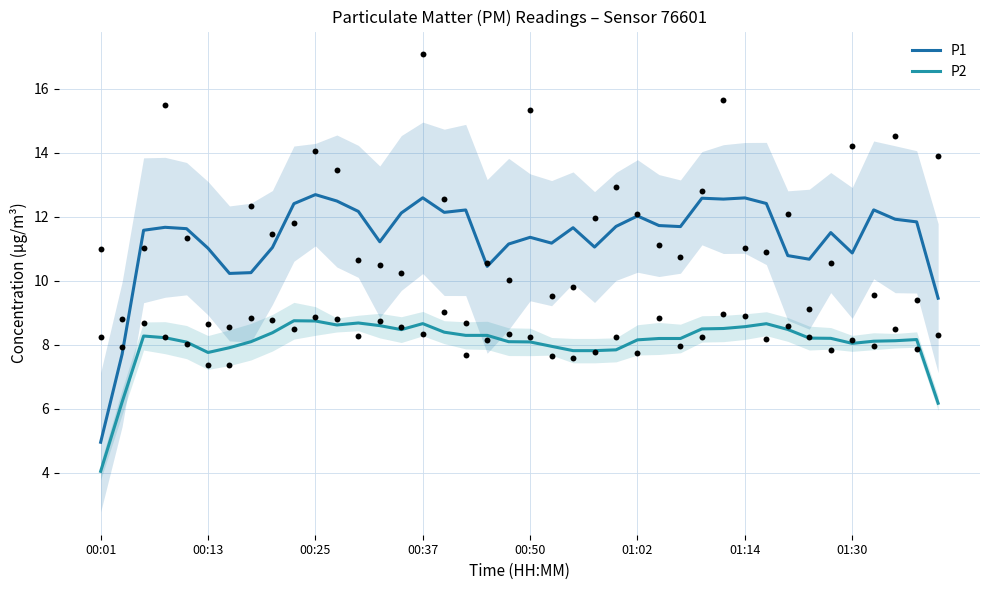

Which series has the widest spread of Y values?

P1